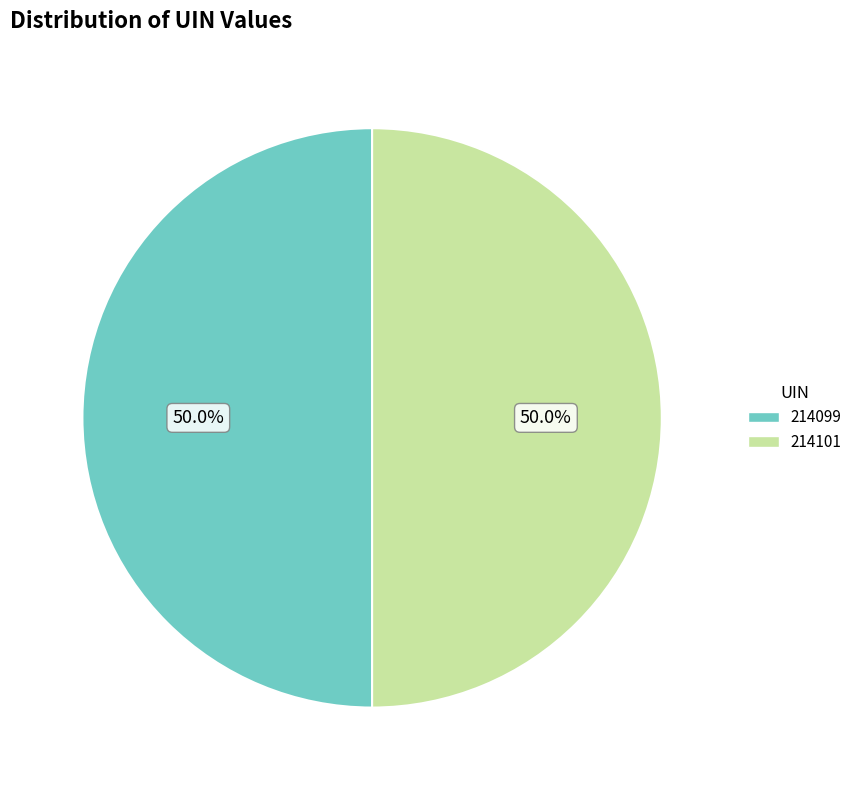

Count the number of slices in the pie.

2